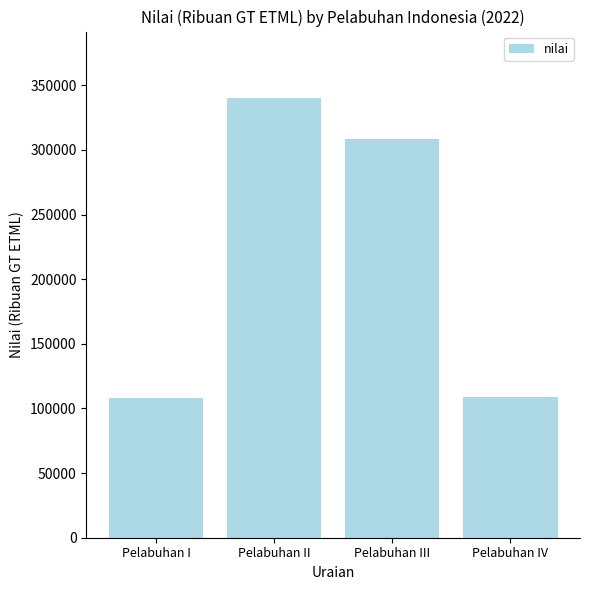

What is the difference between the maximum and minimum values?

232536